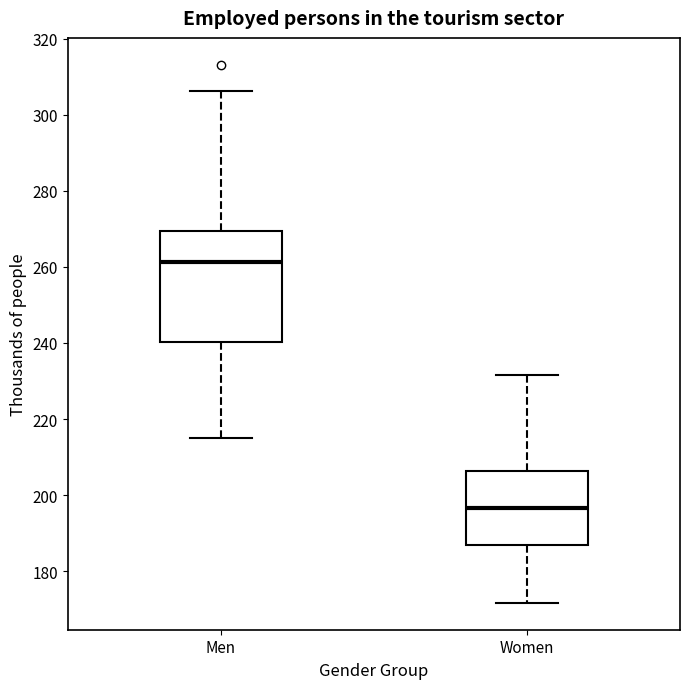

Reading left to right, transcribe this box plot: for each box, give where its median line is, the range the box spans, and where its two whiskers end, as read against the y-axis. The values are not printed on the chart, so give them approximately, as read against the axis.

Men: median 262, box 240 to 270, whiskers 214 to 306
Women: median 196, box 188 to 206, whiskers 172 to 232